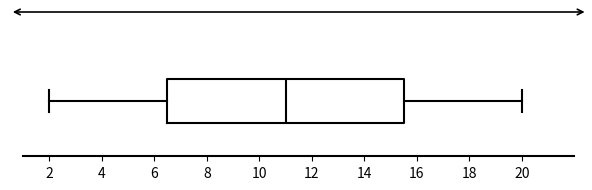

Where is the left edge of the box on the x-axis? The values are not printed on the chart, so give them approximately, as read against the axis.

6.6